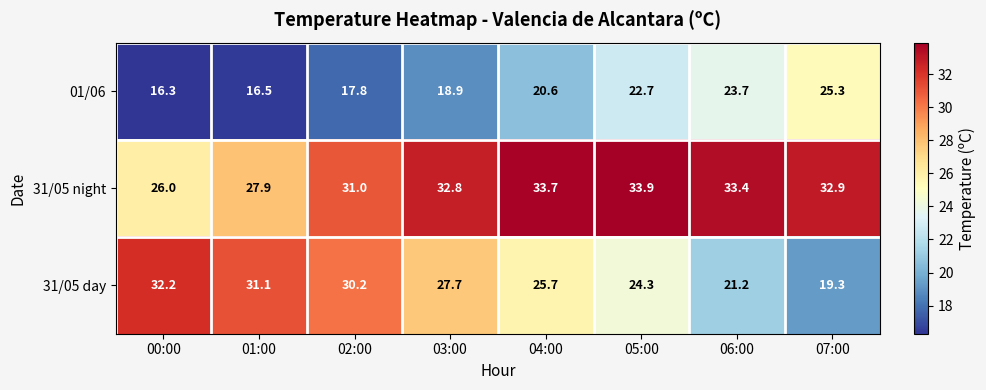

Reading left to right, transcribe all the data shown in this chart.

01/06: 16.3	16.5	17.8	18.9	20.6	22.7	23.7	25.3
31/05 night: 26.0	27.9	31.0	32.8	33.7	33.9	33.4	32.9
31/05 day: 32.2	31.1	30.2	27.7	25.7	24.3	21.2	19.3